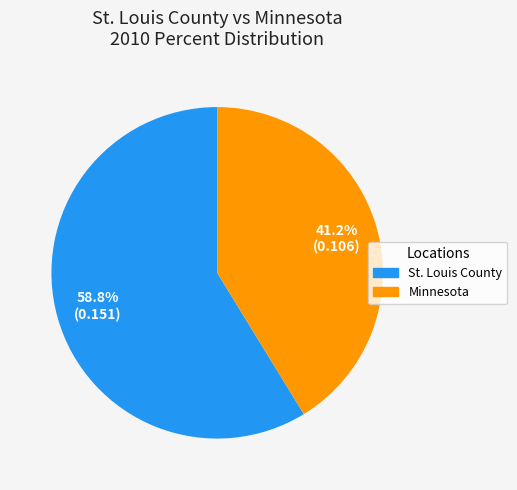

Which category has the smallest portion of the pie?

Minnesota